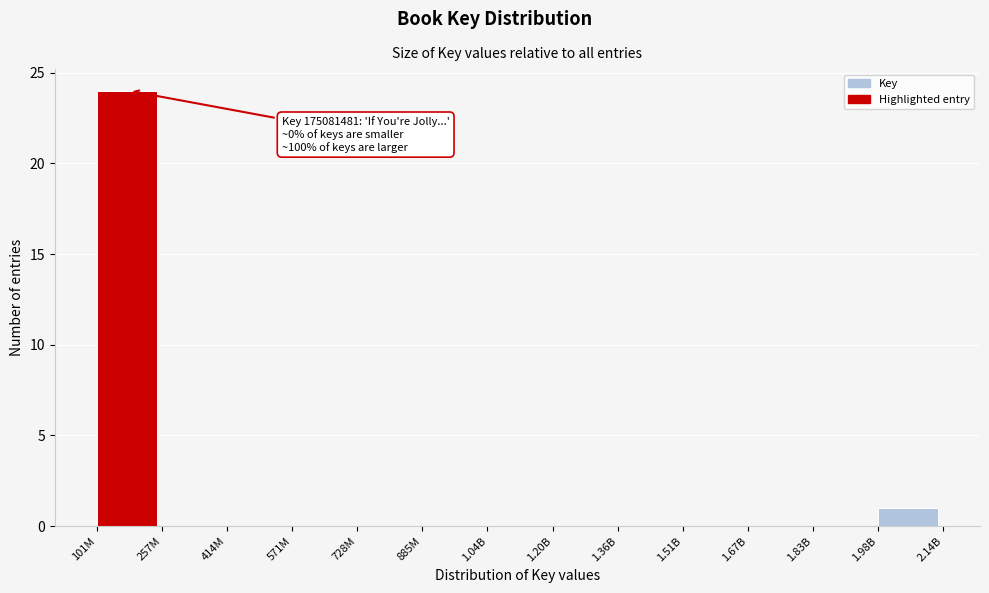

Reading left to right, what are all the values shown in this chart?

101M=24	257M=0	414M=0	571M=0	728M=0	885M=0	1.04B=0	1.20B=0	1.36B=0	1.51B=0	1.67B=0	1.83B=0	1.98B=1